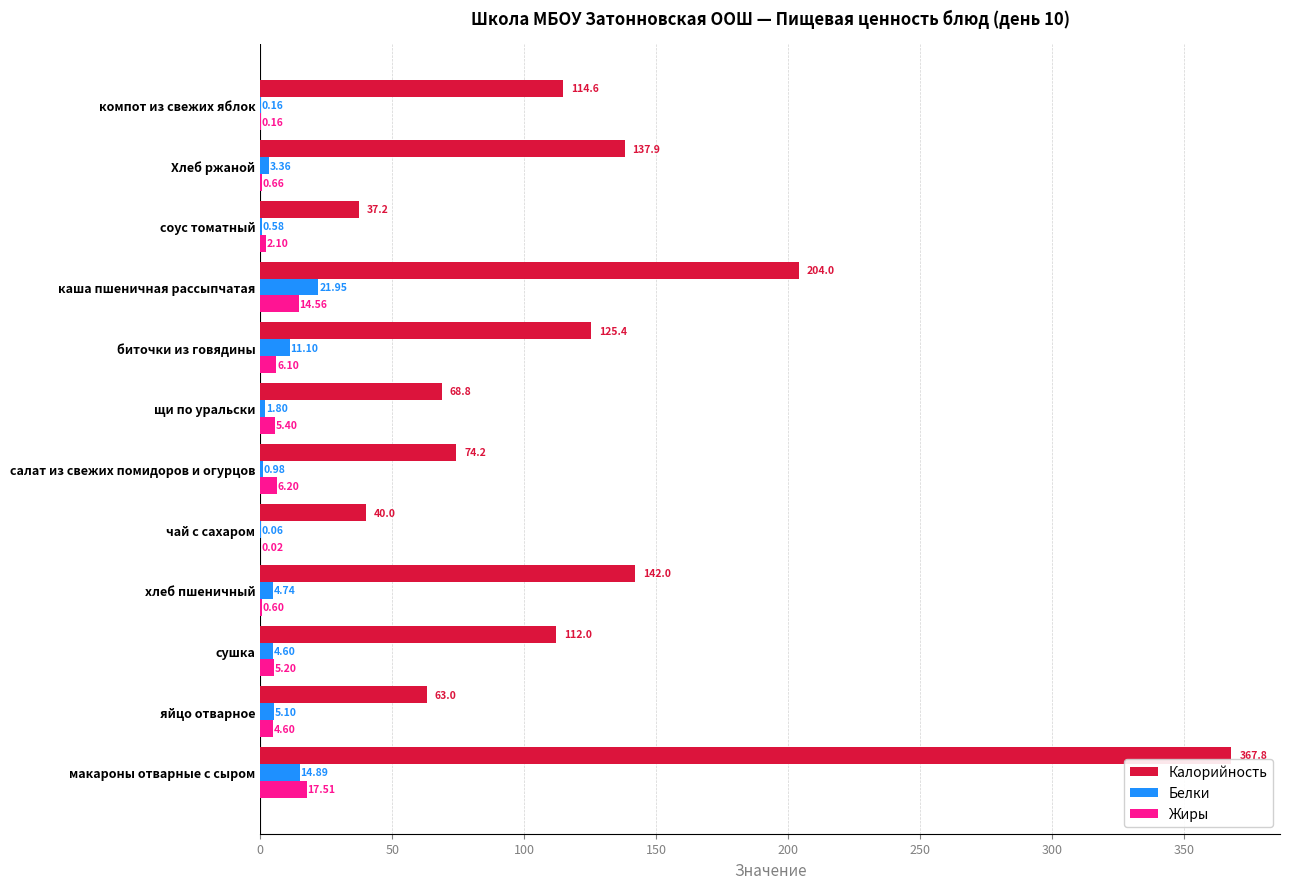

Between яйцо отварное and каша пшеничная рассыпчатая, which series saw the biggest shift?

Калорийность